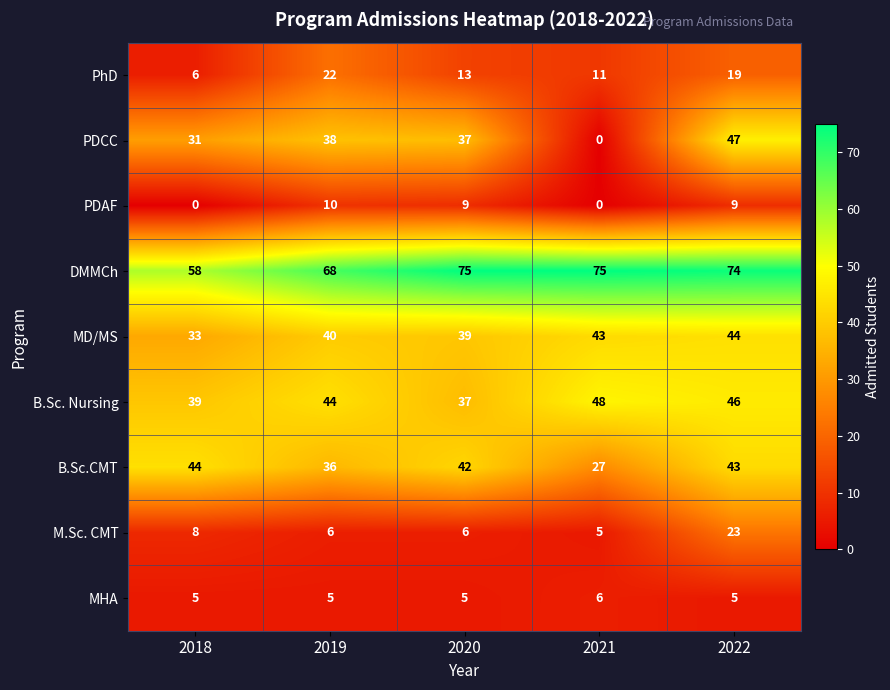

Where is PhD nearest to the value 14?

2020